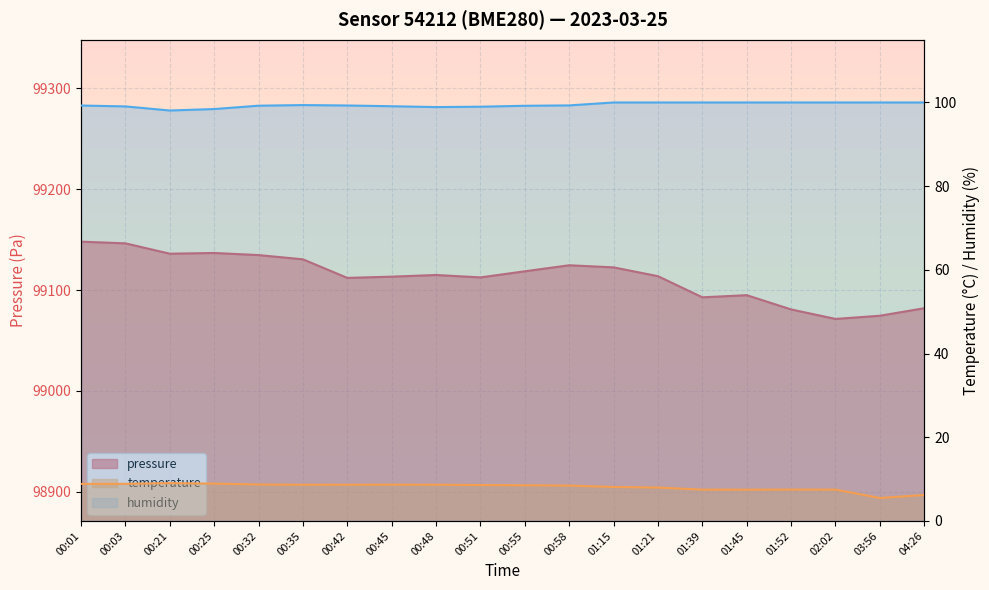

What are all the series names shown in the legend?

pressure, temperature, humidity